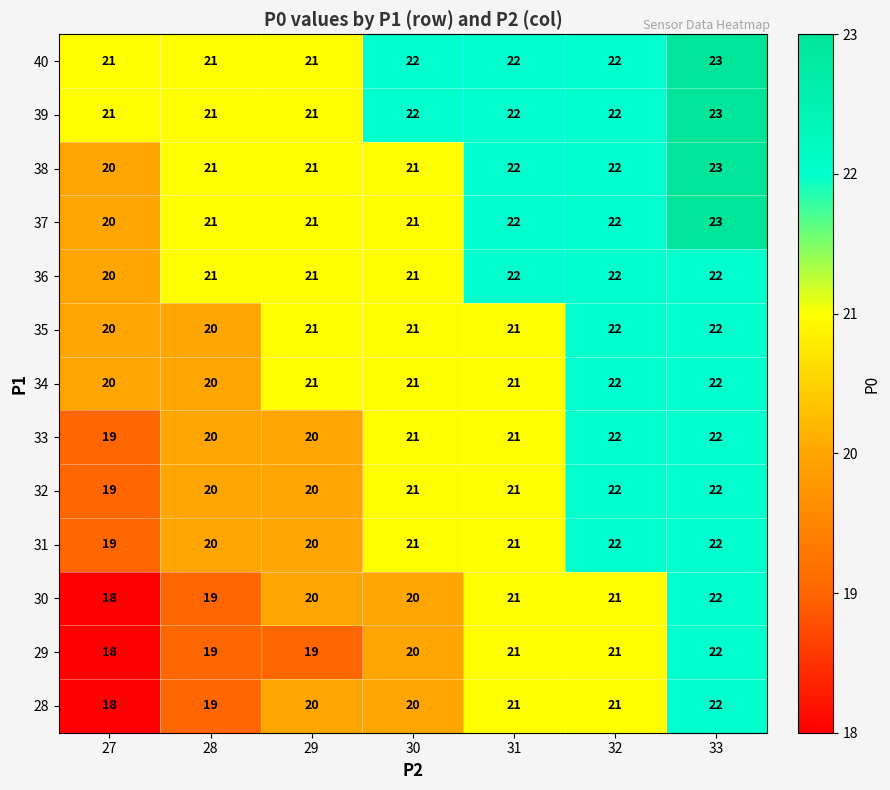

The value of 36 at 27 is 13. True or false?

False